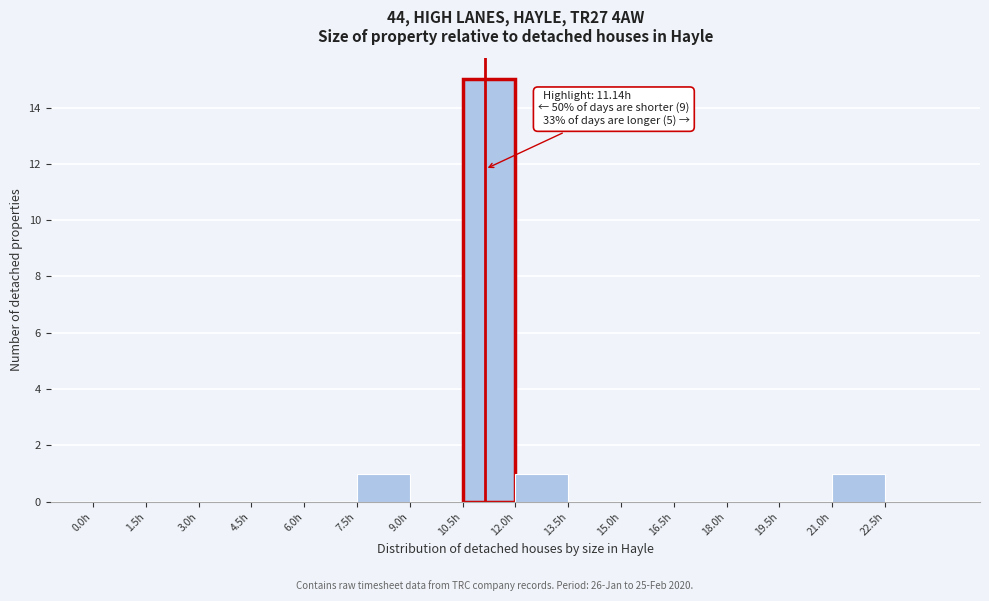

Over which range of the x-axis is the bar tallest?

10.5 to 12.0